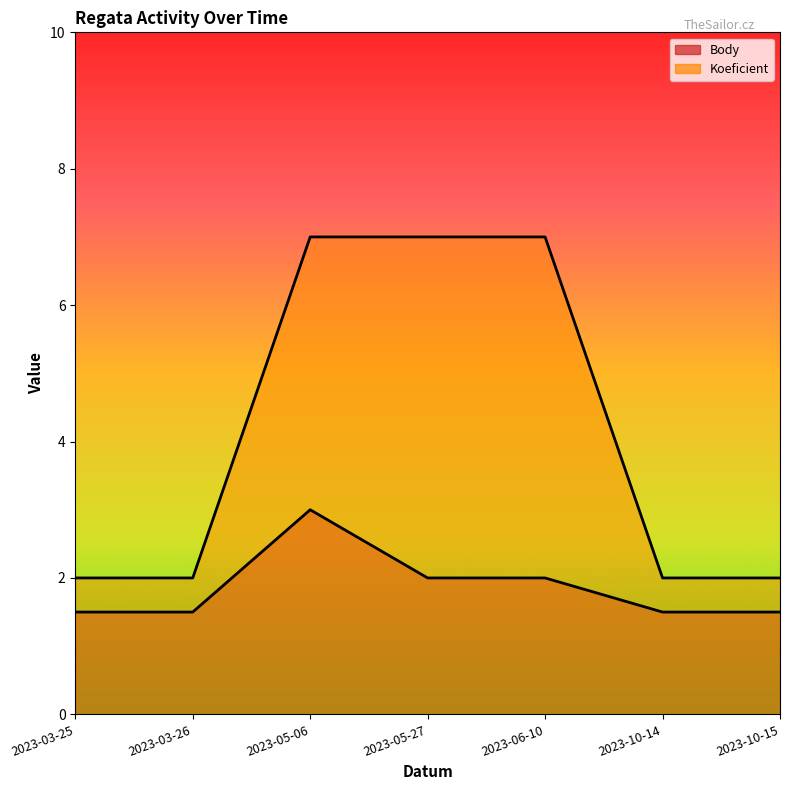

Count the Body values in the range 1 to 2.

6